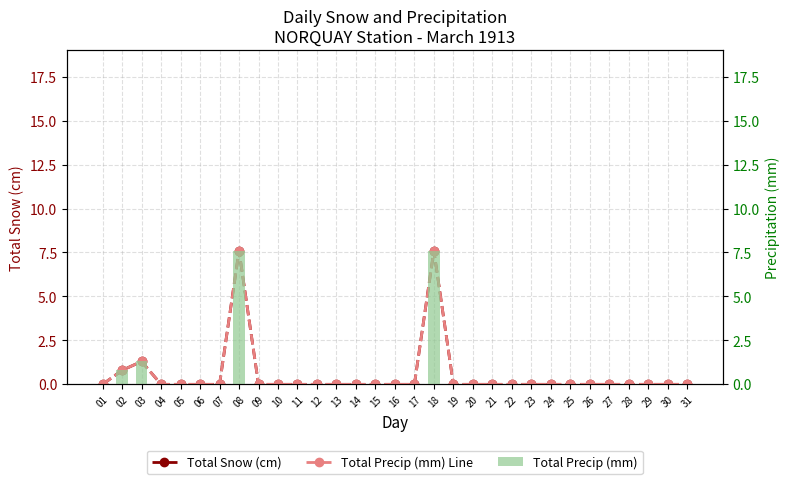

True or false: Total Precip (mm) Line has a value of 4.7 at 31.

False